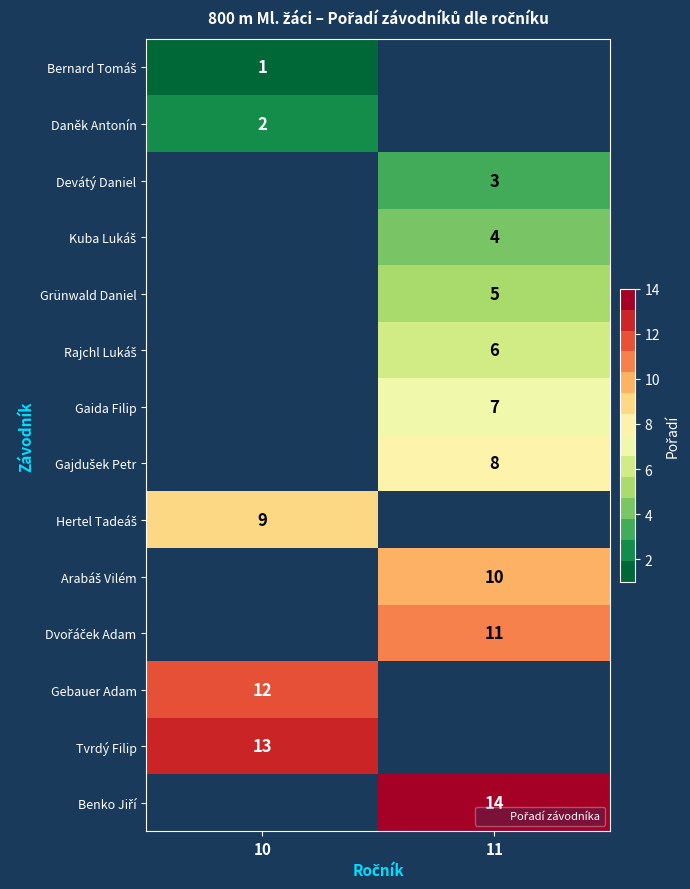

How many series are shown in this chart?

14